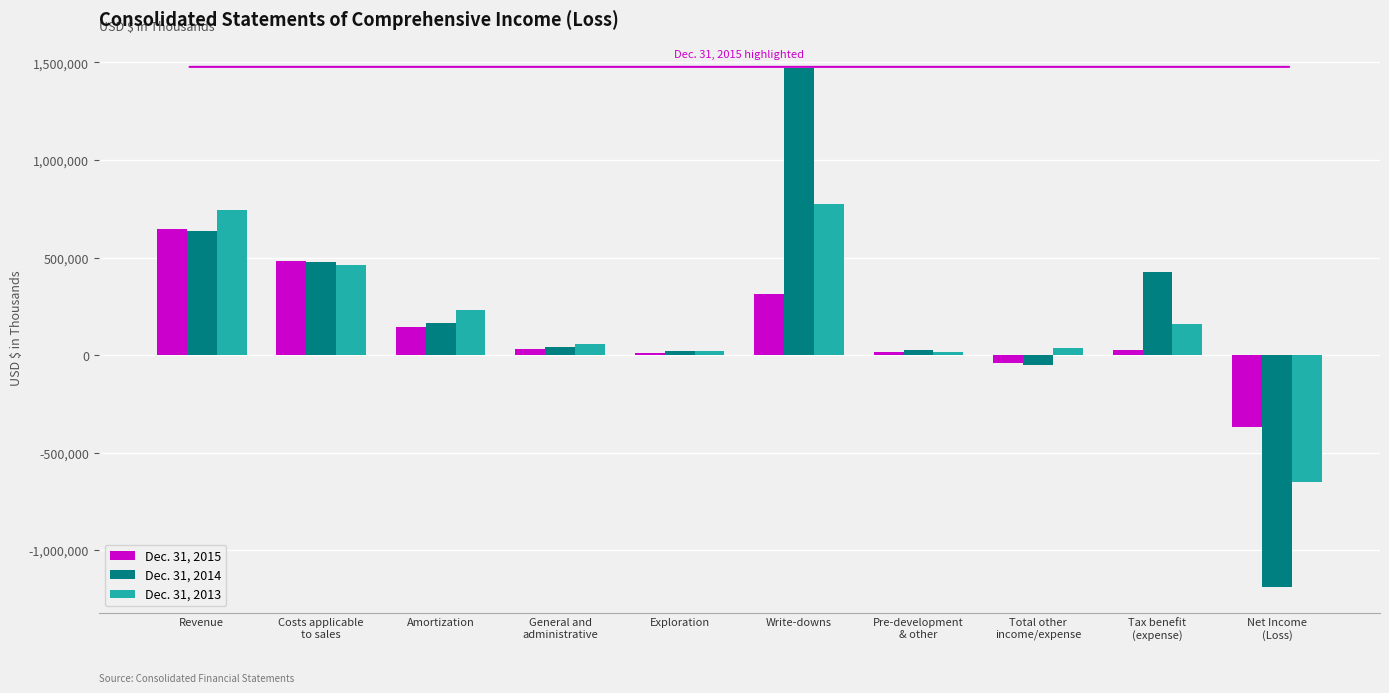

List the series in order of their overall mean, highest first.

Dec. 31, 2014, Dec. 31, 2013, Dec. 31, 2015